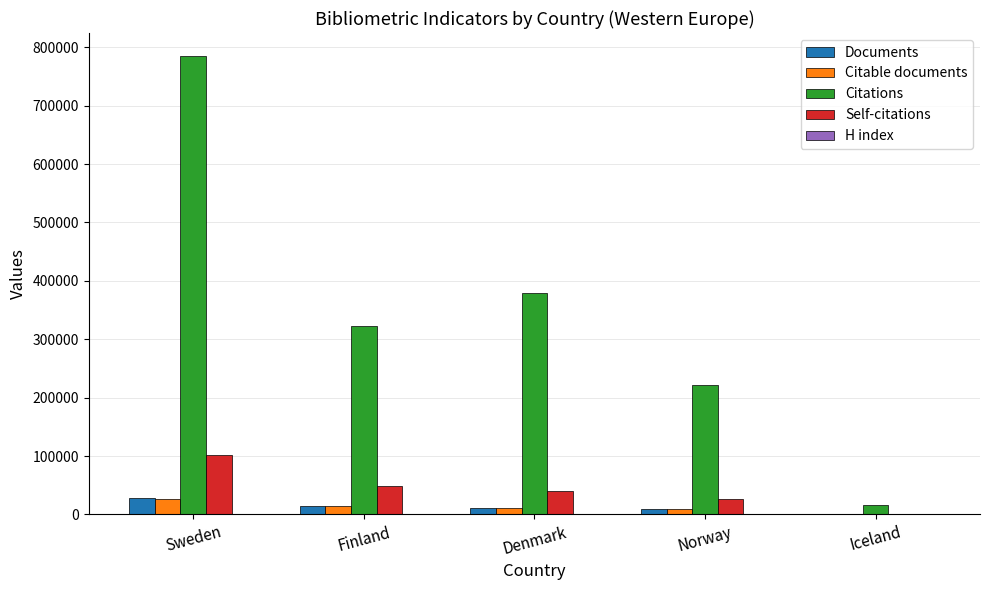

What is the total value across all series at Sweden?

942507